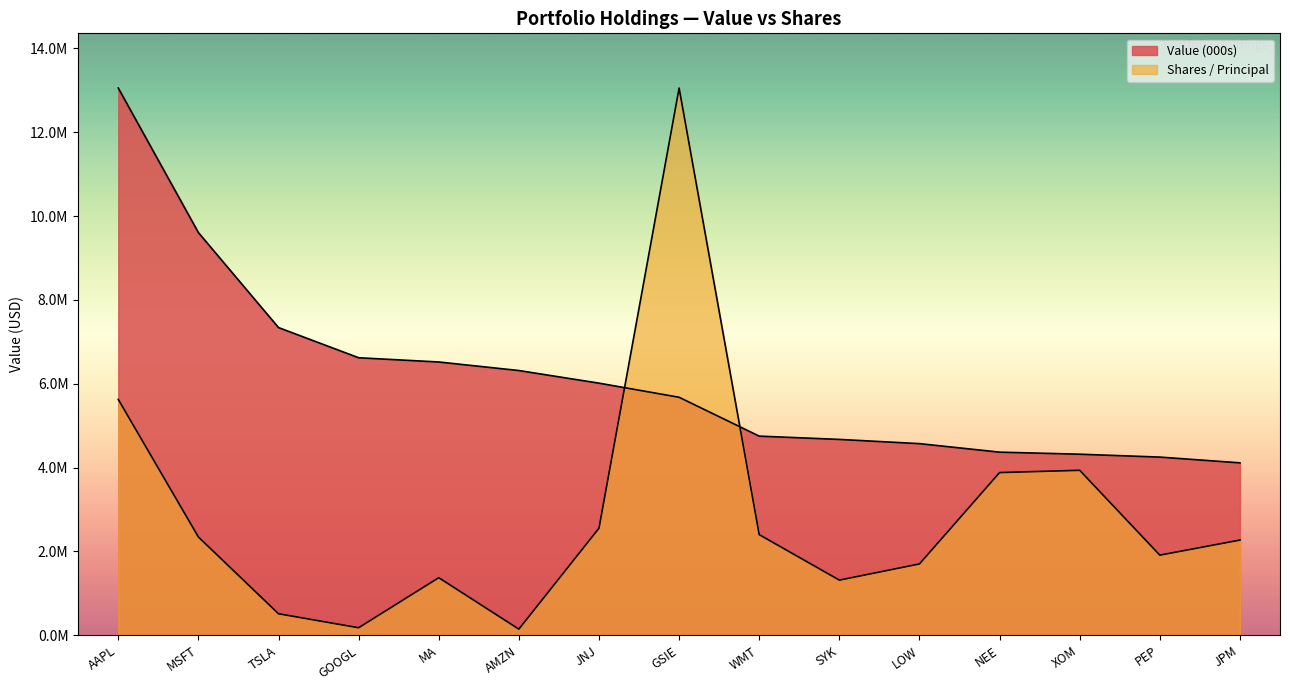

What is the maximum value for Value (000s)?

13054000.0